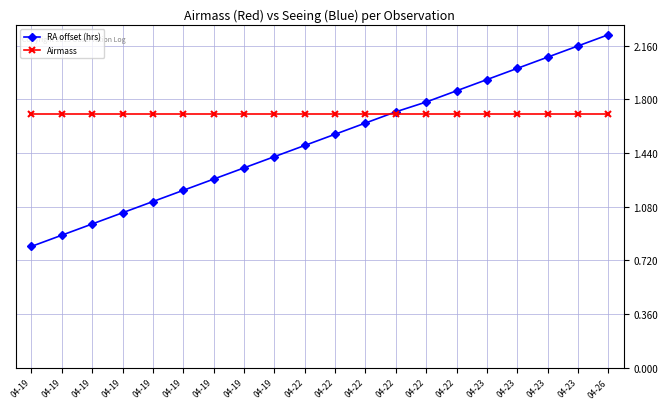

After their last crossing, which series has the higher values: RA offset (hrs) or Airmass?

RA offset (hrs)